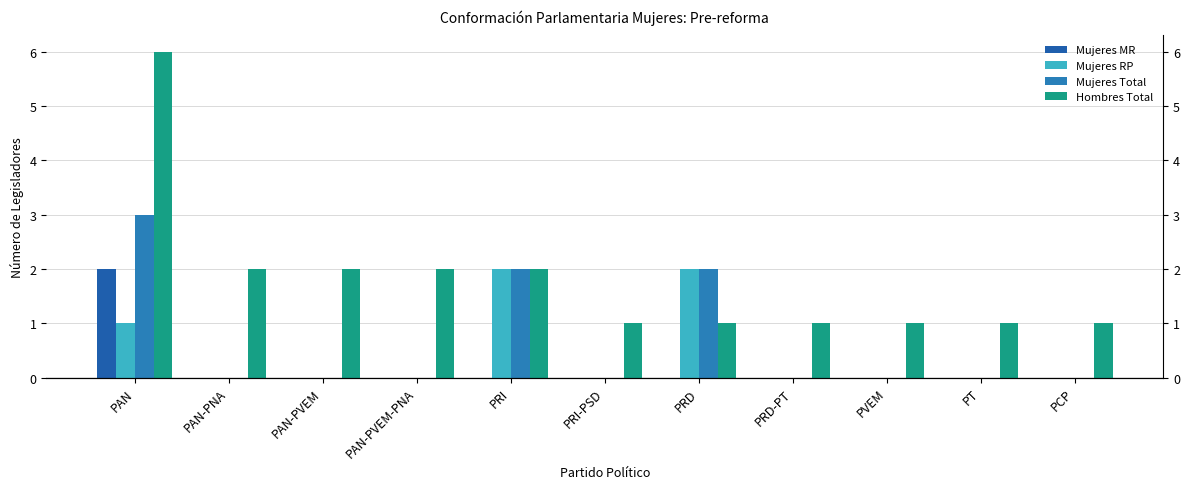

Is it true that Mujeres RP equals 0 at PAN-PVEM?

True